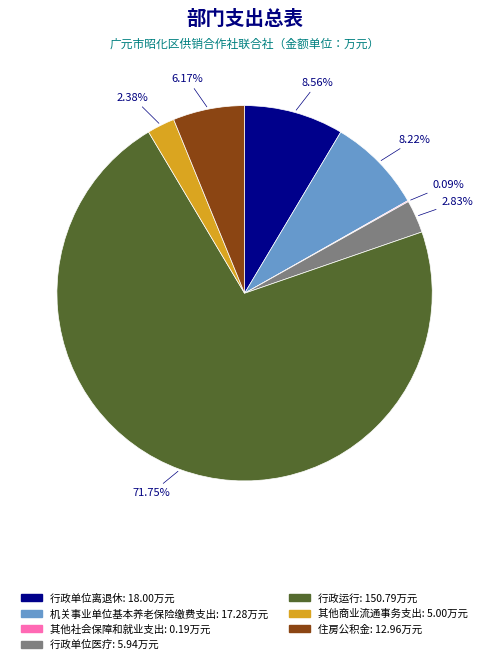

What is the ratio of the value at 行政运行 to the value at 住房公积金?

11.6